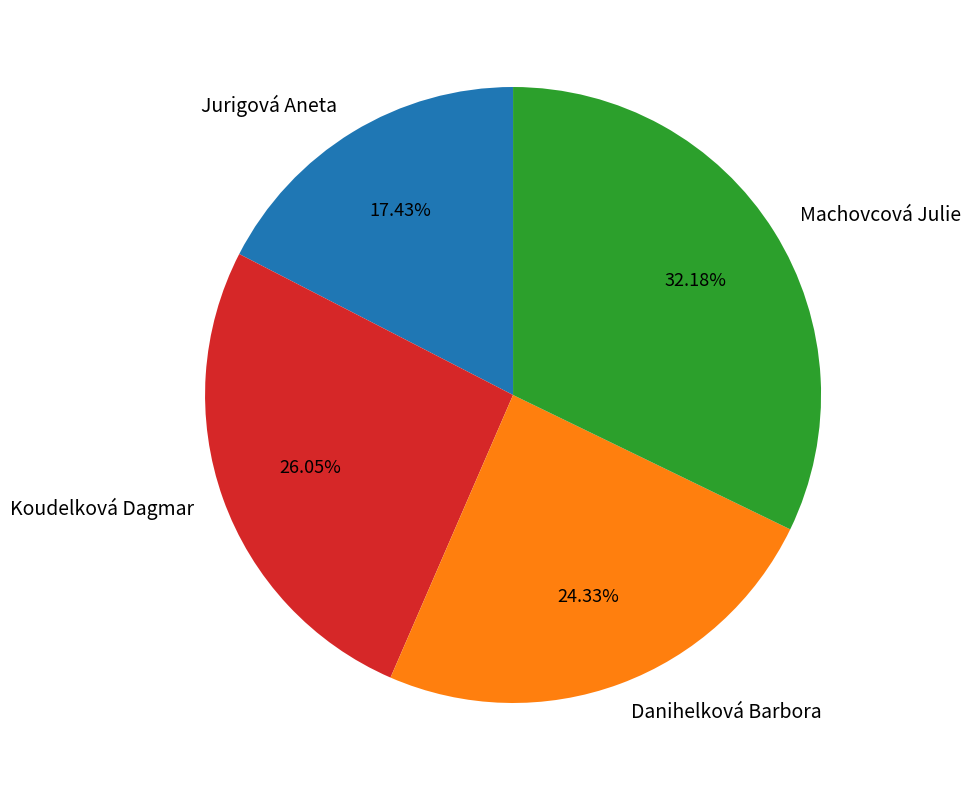

Which has a higher value, Koudelková Dagmar or Danihelková Barbora?

Koudelková Dagmar